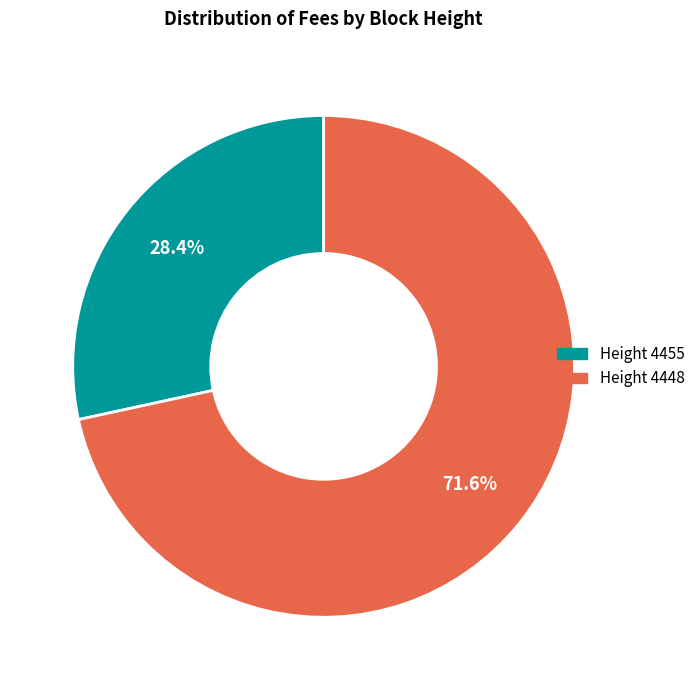

Does Height 4448 account for over 50% of the chart?

Yes